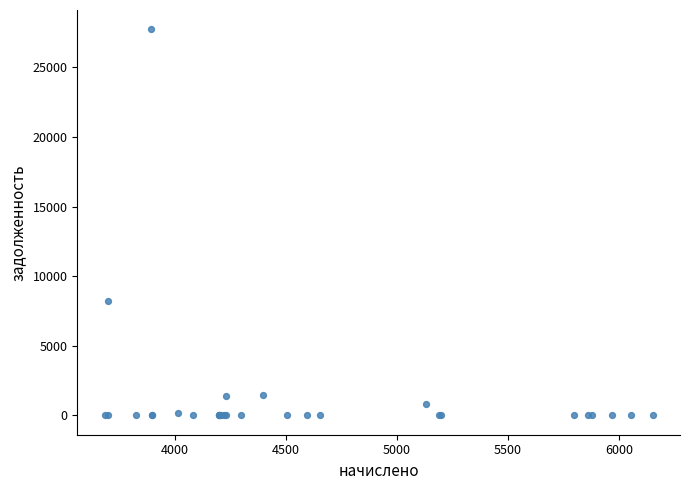

What Y value in the scatter plot is closest to 13867?

8246.8